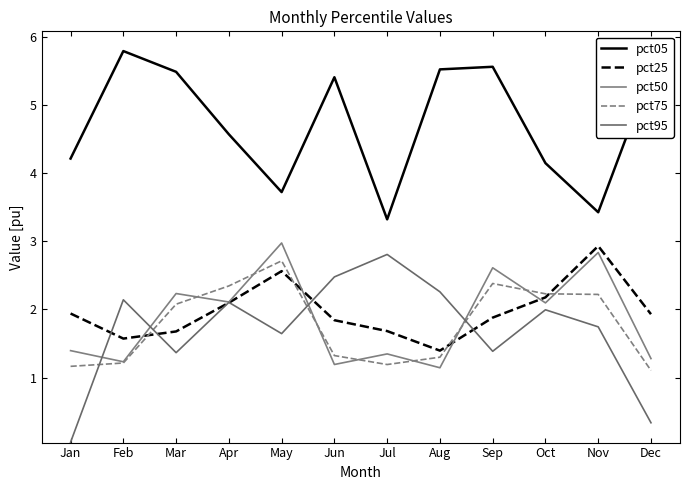

Count the number of data series in this chart.

5